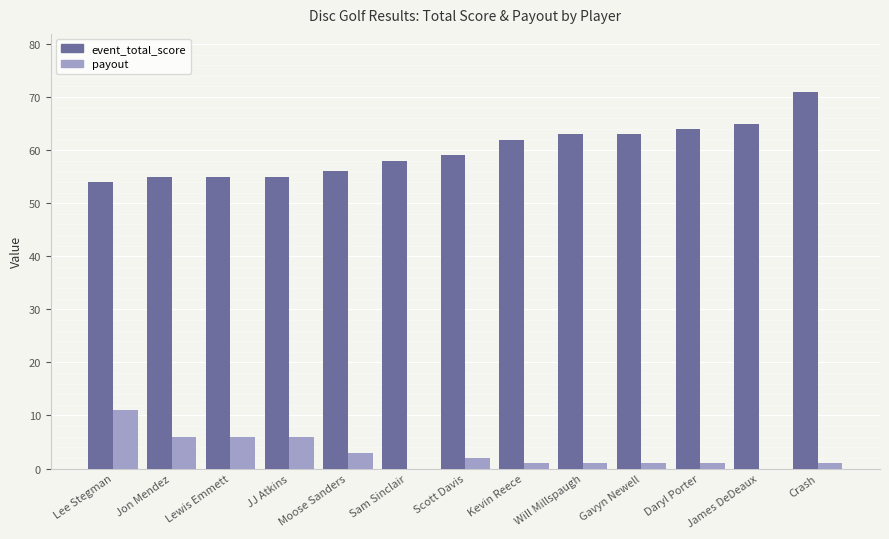

Is it true that event_total_score equals 94 at Jon Mendez?

False